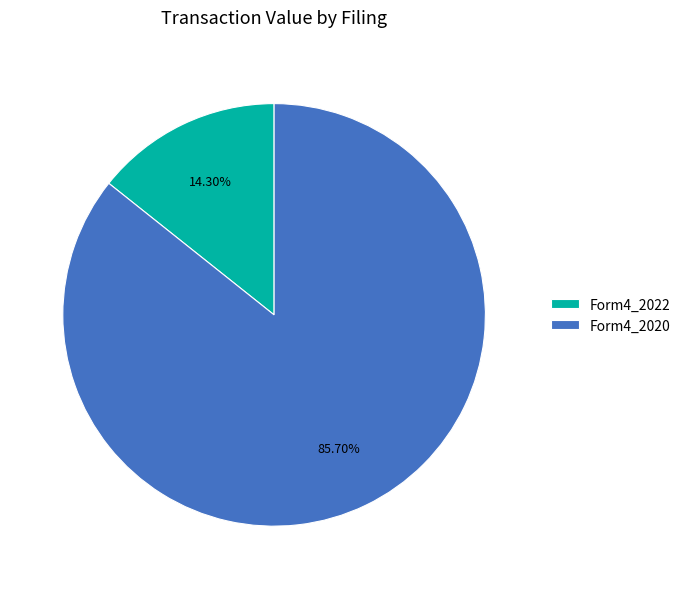

Combined, do Form4_2022 and Form4_2020 account for over 50%?

Yes